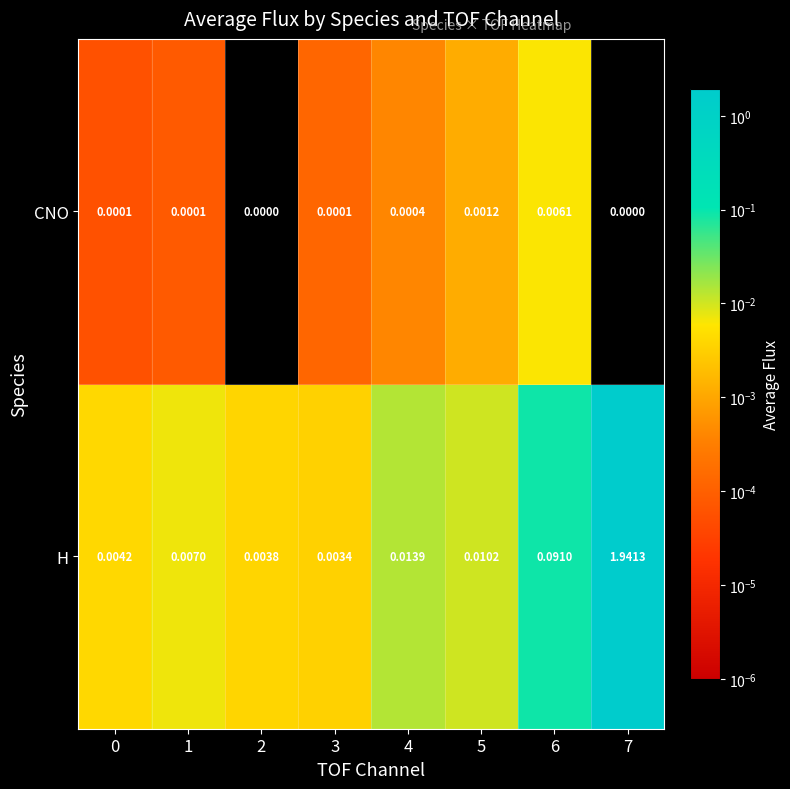

Which series has the largest total across all categories?

H